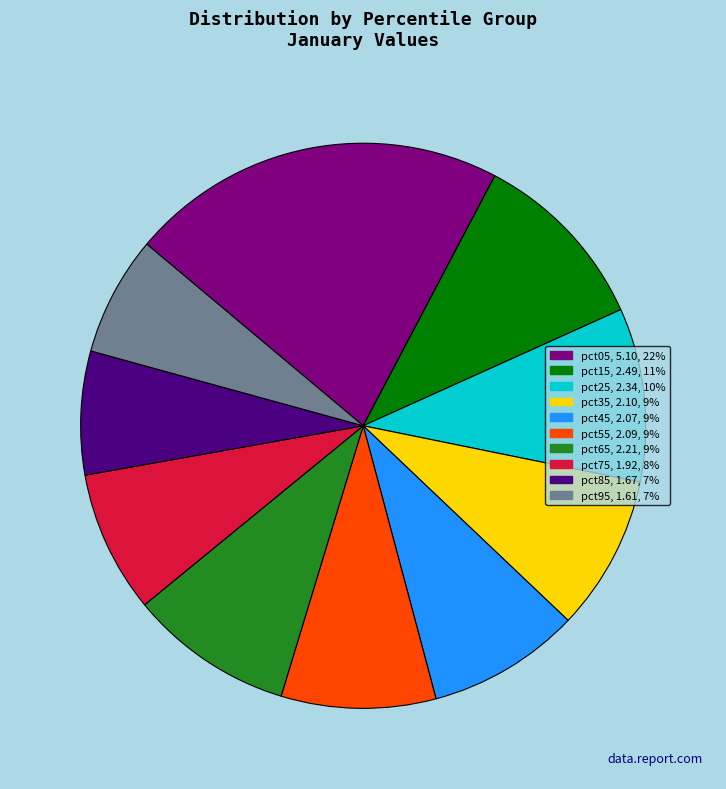

The pct35 slice represents 22% of the pie. True or false?

False